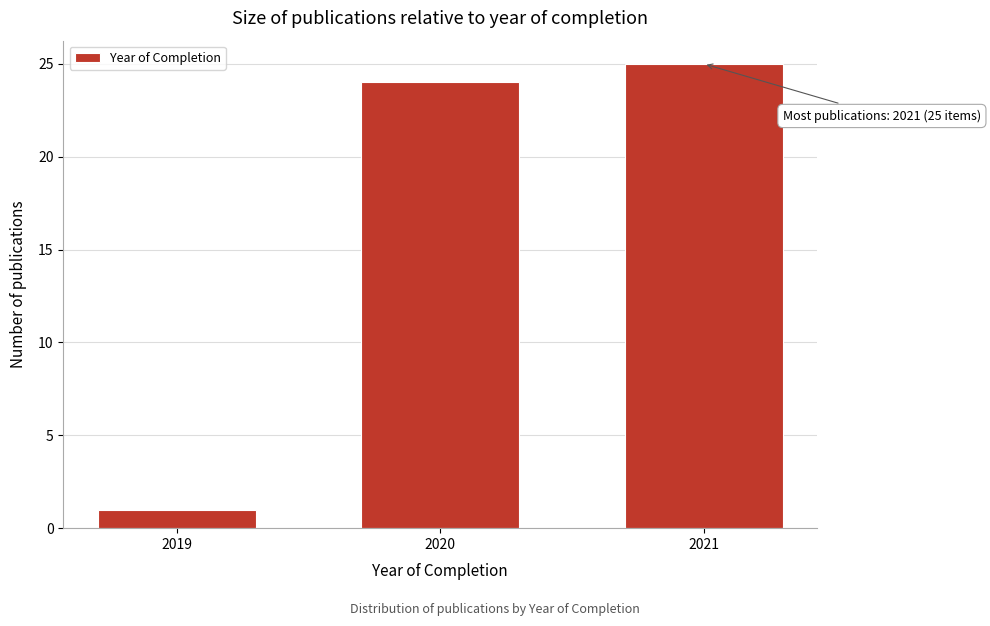

Reading right to left, what are all the values shown in this chart?

2021=25	2020=24	2019=1